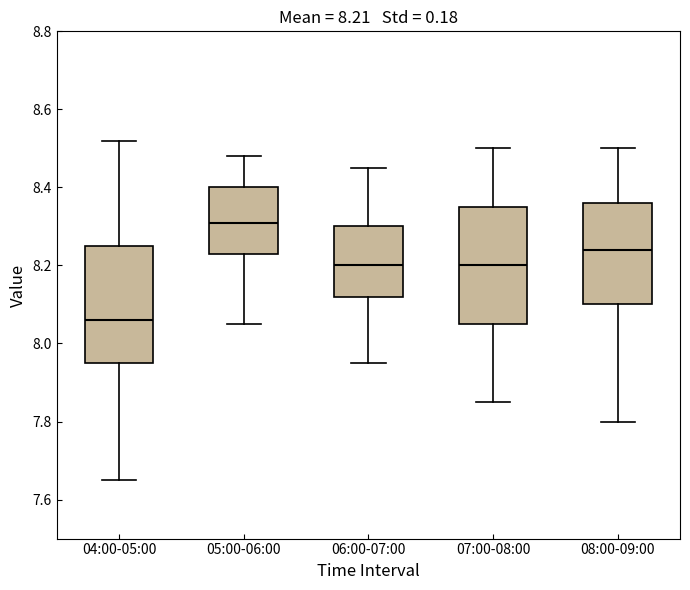

Which box's median line is the highest?

05:00-06:00